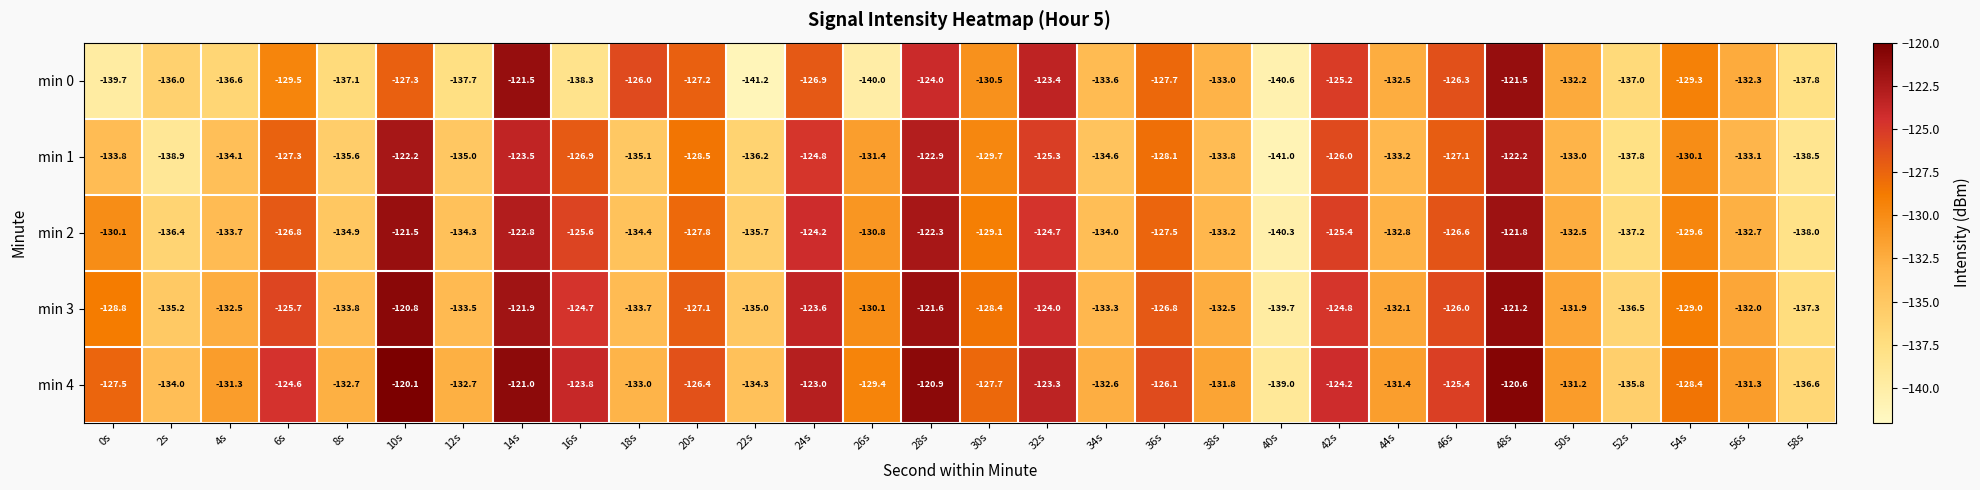

Where is min 1 nearest to the value -131?

26s